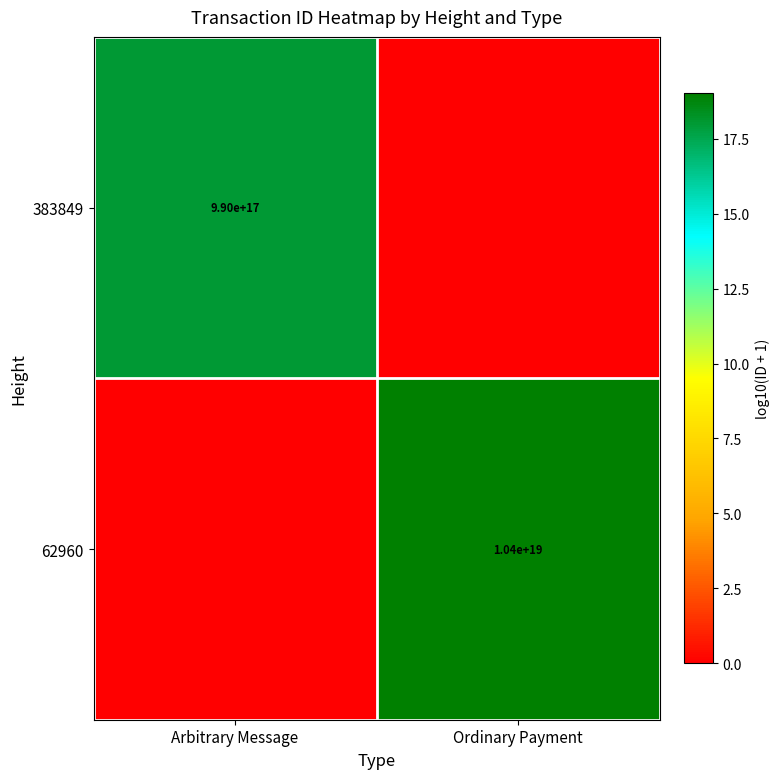

Which category has the lowest value across all series?

Ordinary Payment